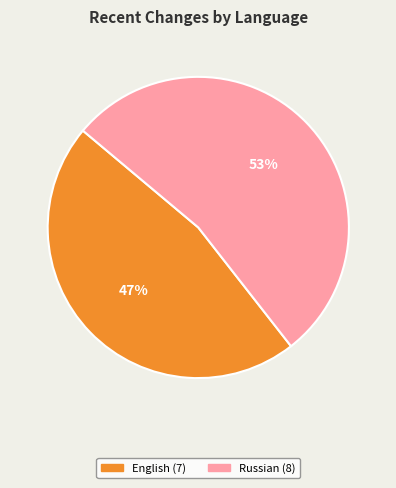

Is there any slice that represents more than half of the pie?

Yes